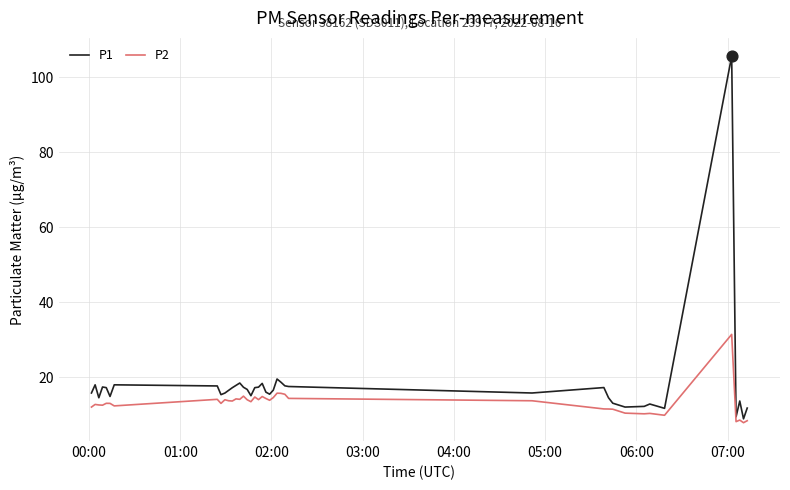

Which series has the widest spread of values?

P1